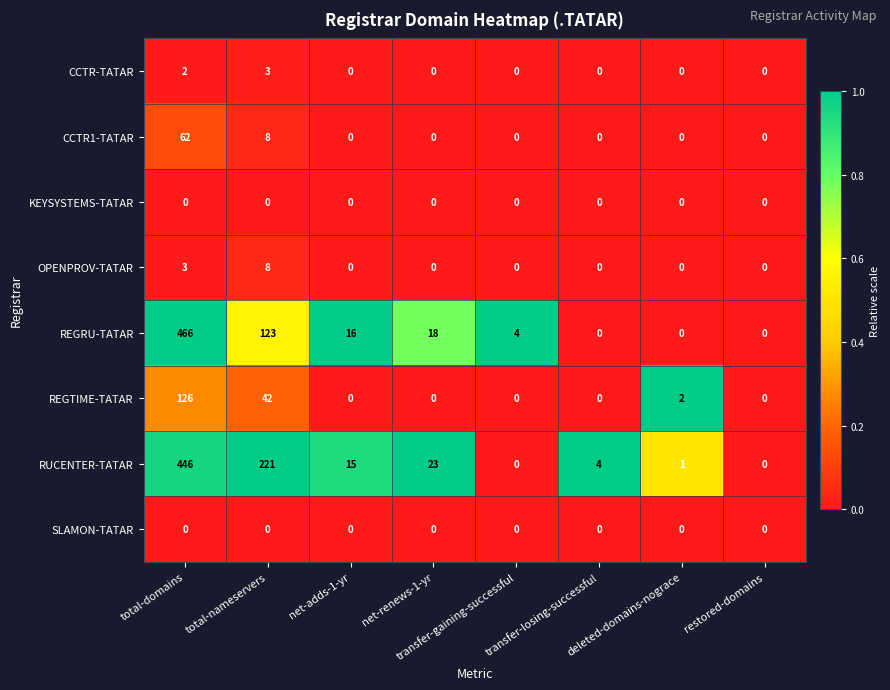

Which series changed the most between transfer-losing-successful and deleted-domains-nograce?

RUCENTER-TATAR